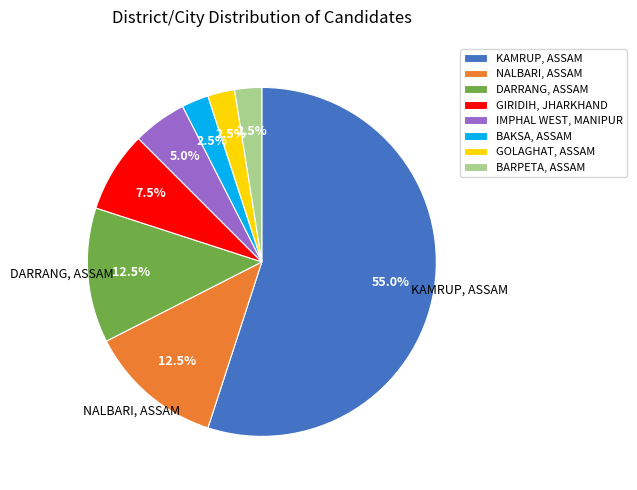

To the nearest percent, what is the difference between the largest and smallest slice percentages?

52%